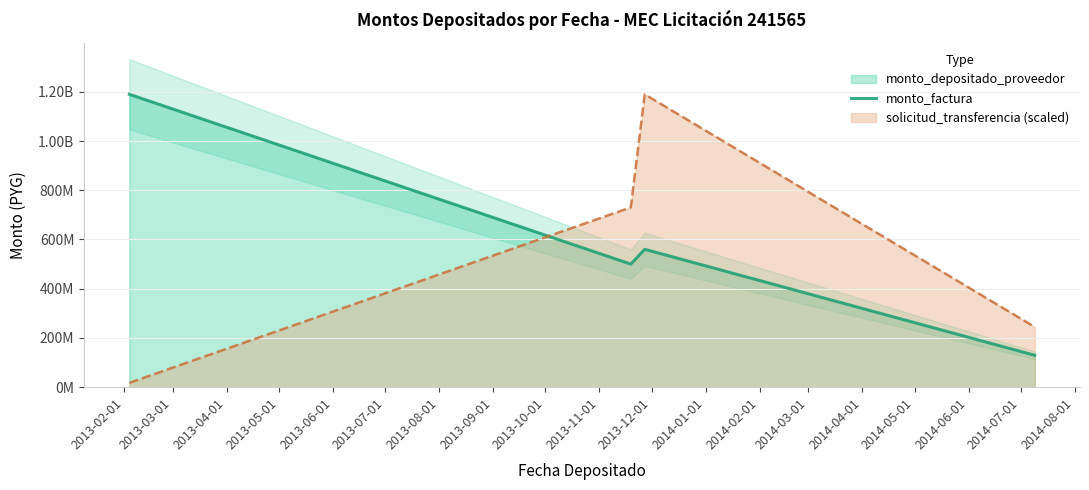

Reading right to left, what are all the values shown in this chart?

129576900	560093010	500000000	1189669910